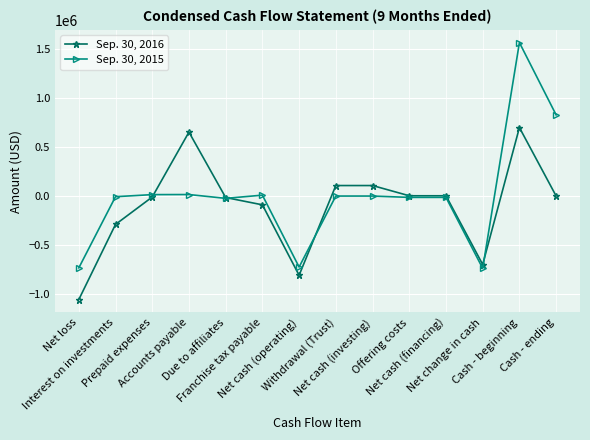

Which series has the widest spread of values?

Sep. 30, 2015